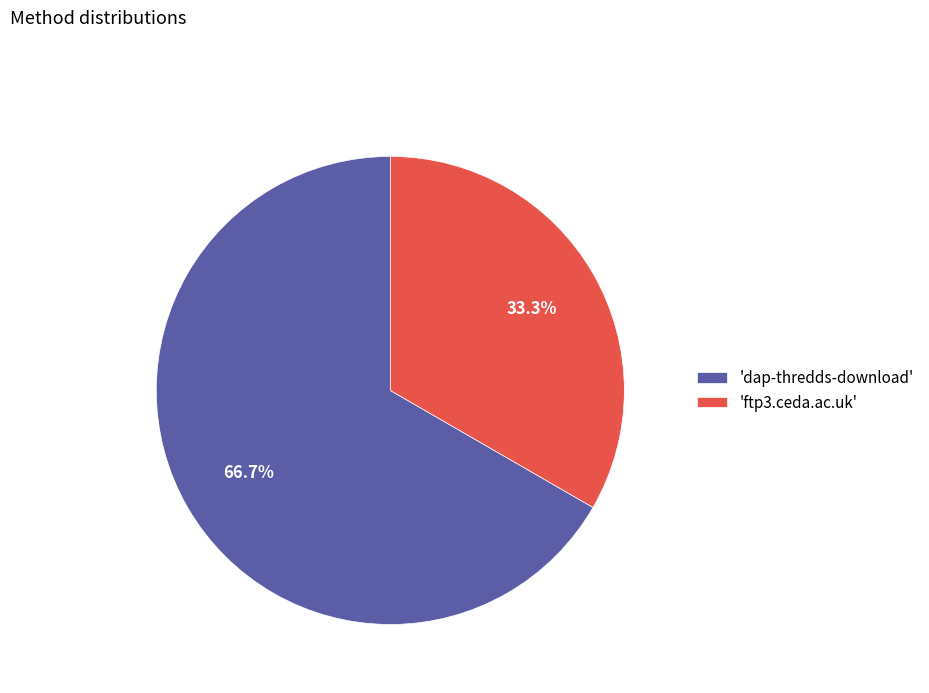

What is the ratio of the value at 'dap-thredds-download' to the value at 'ftp3.ceda.ac.uk'?

2.0